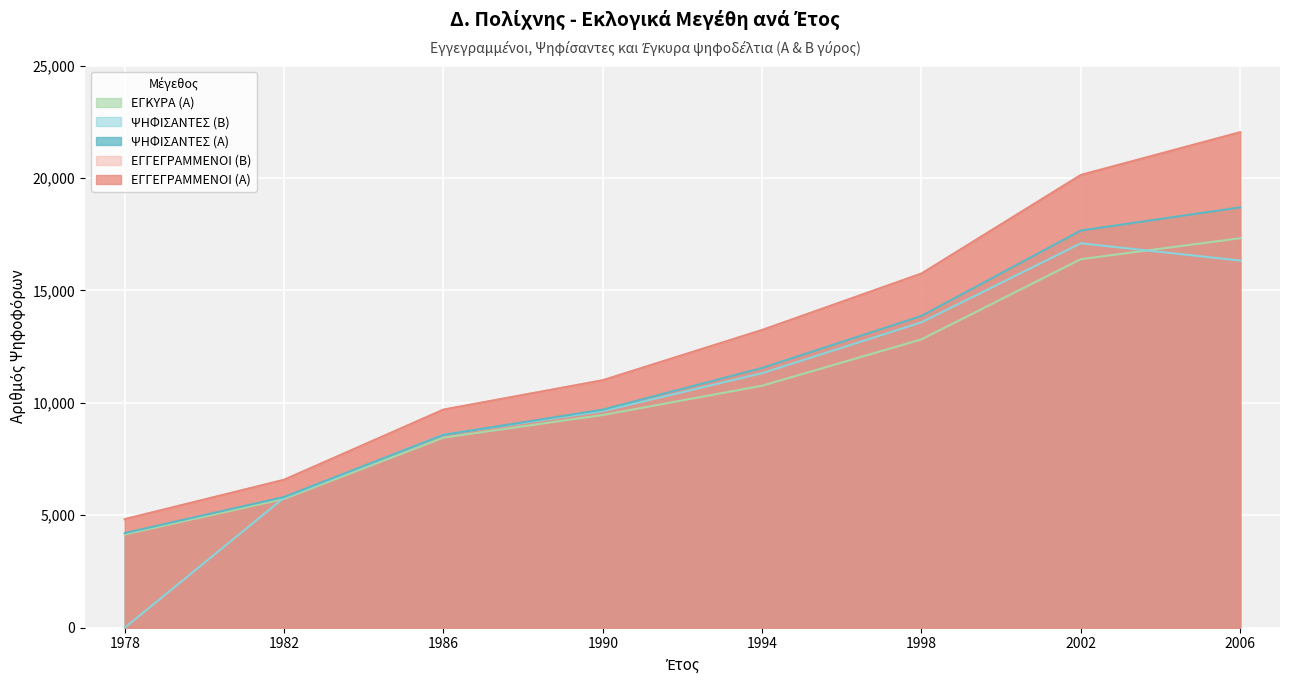

The value of ΨΗΦΙΣΑΝΤΕΣ (Α) at 2002 is 9423. True or false?

False